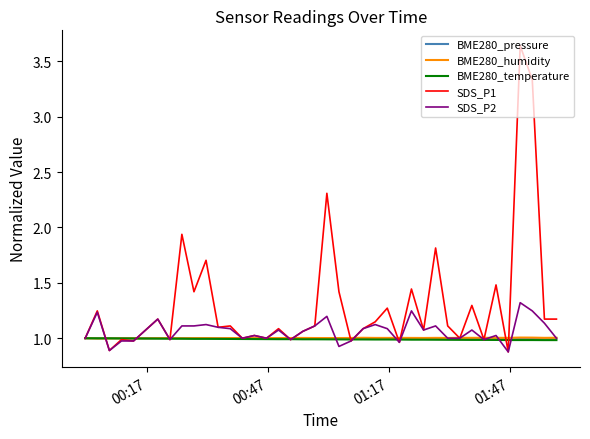

What is the minimum value shown in the chart?

0.9